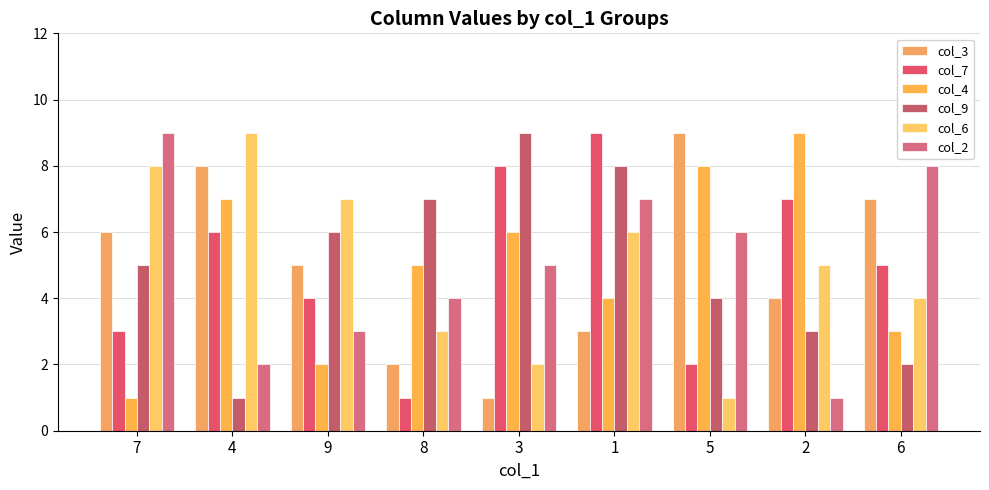

The value of col_4 at 7 is 1. True or false?

True